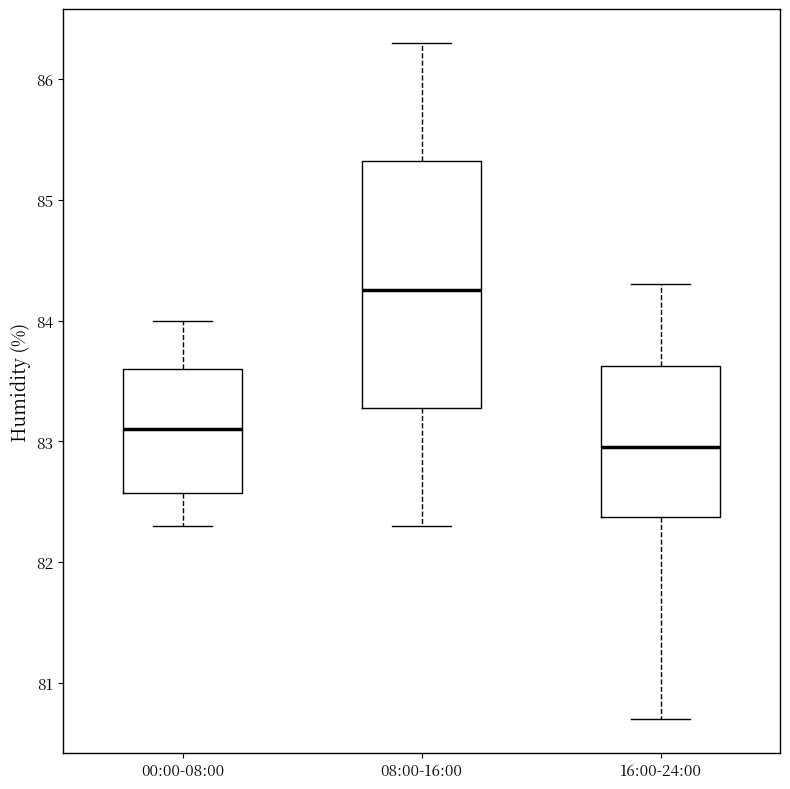

Reading left to right, transcribe this box plot: for each box, give where its median line is, the range the box spans, and where its two whiskers end, as read against the y-axis. The values are not printed on the chart, so give them approximately, as read against the axis.

00:00-08:00: median 83.1, box 82.6 to 83.6, whiskers 82.3 to 84.0
08:00-16:00: median 84.3, box 83.3 to 85.3, whiskers 82.3 to 86.3
16:00-24:00: median 83.0, box 82.4 to 83.6, whiskers 80.7 to 84.3